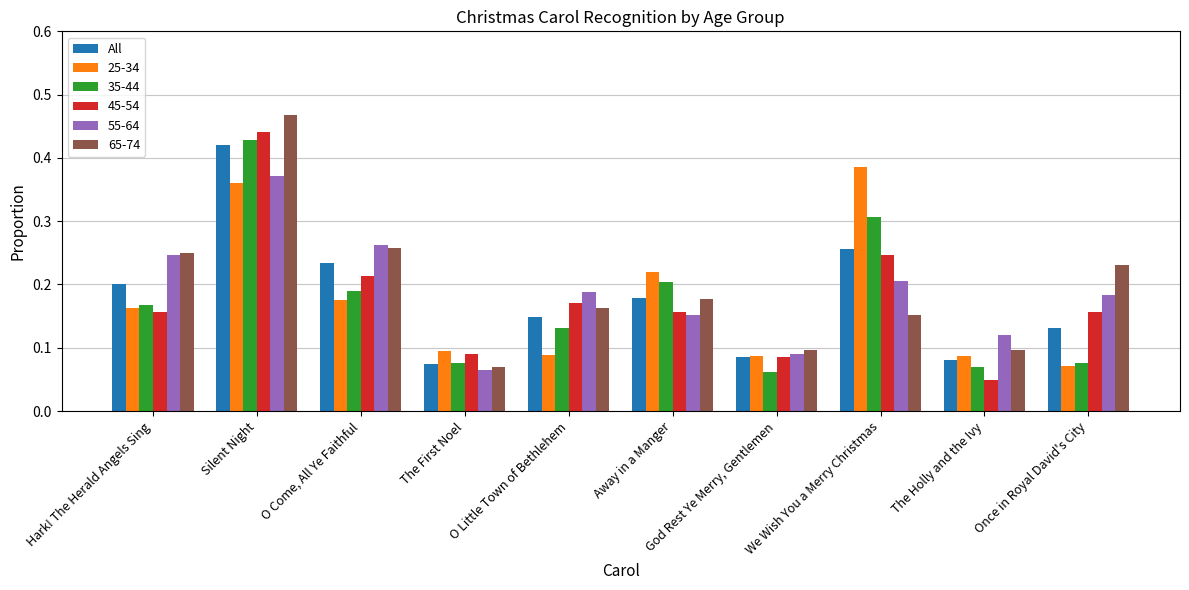

How many 55-64 values are between 0 and 1?

10